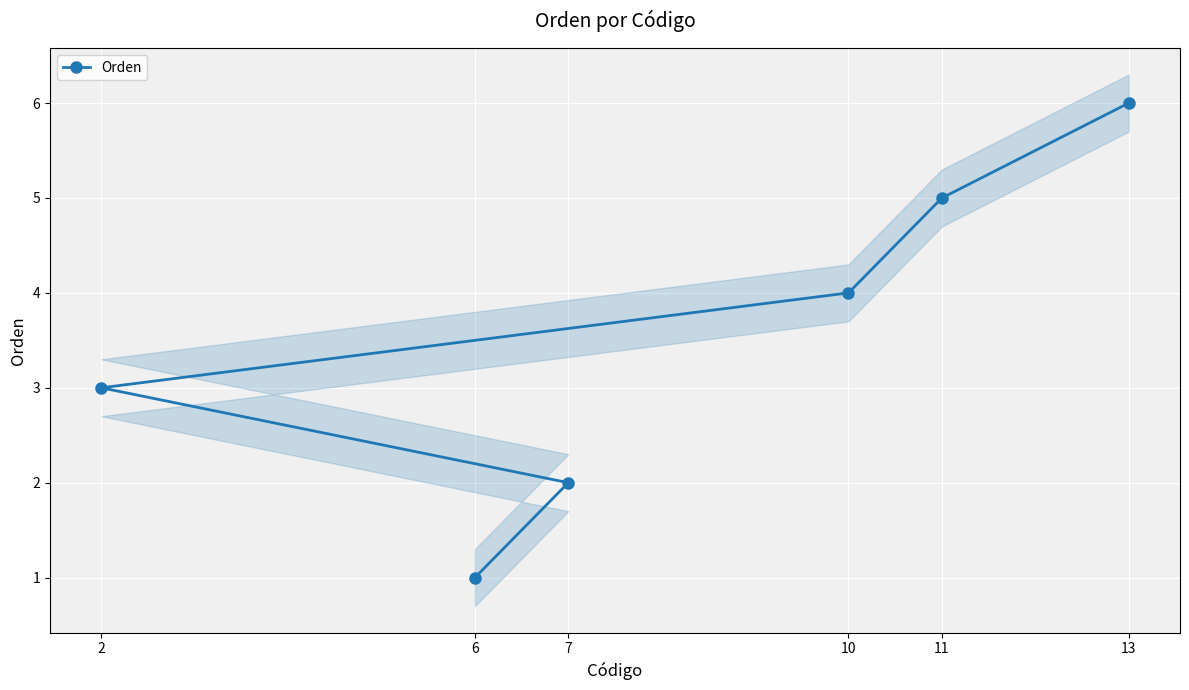

Between 13 and 7, which is larger?

13